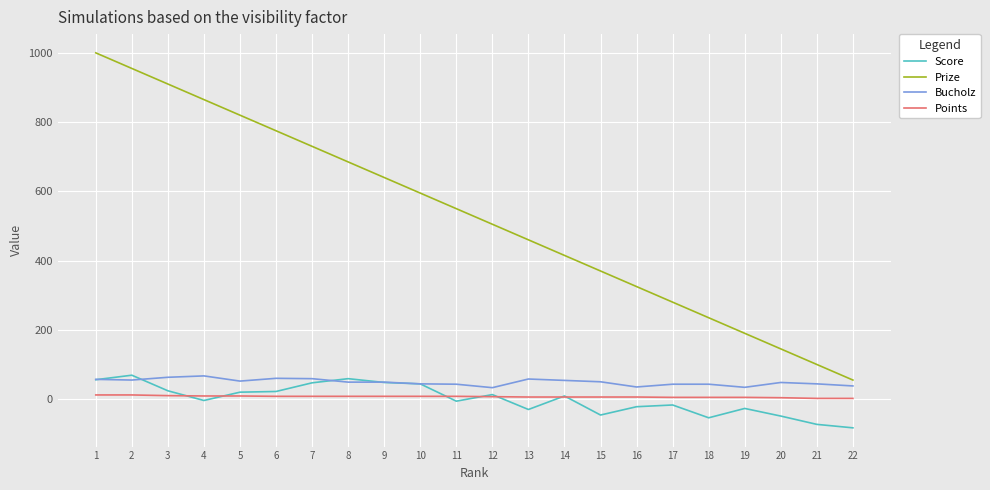

The Prize series shows 1000 at 1. True or false?

True